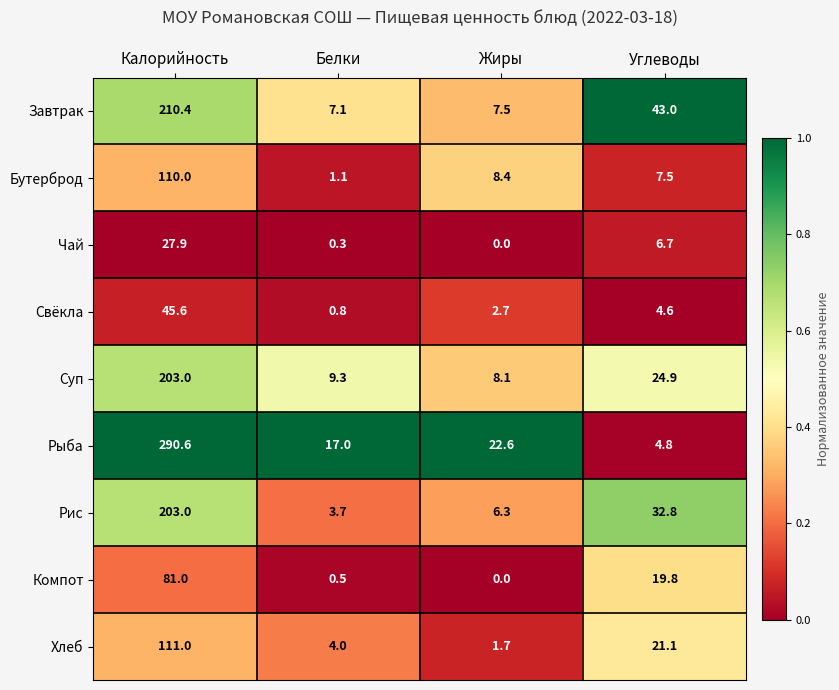

Which series has the largest range (max minus min)?

Рыба